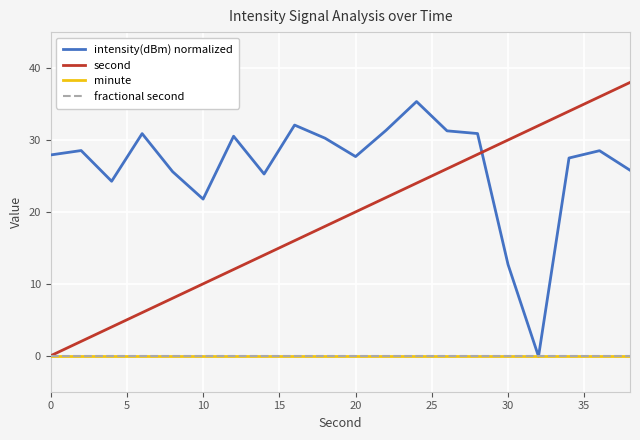

How many lines are shown in the chart?

4